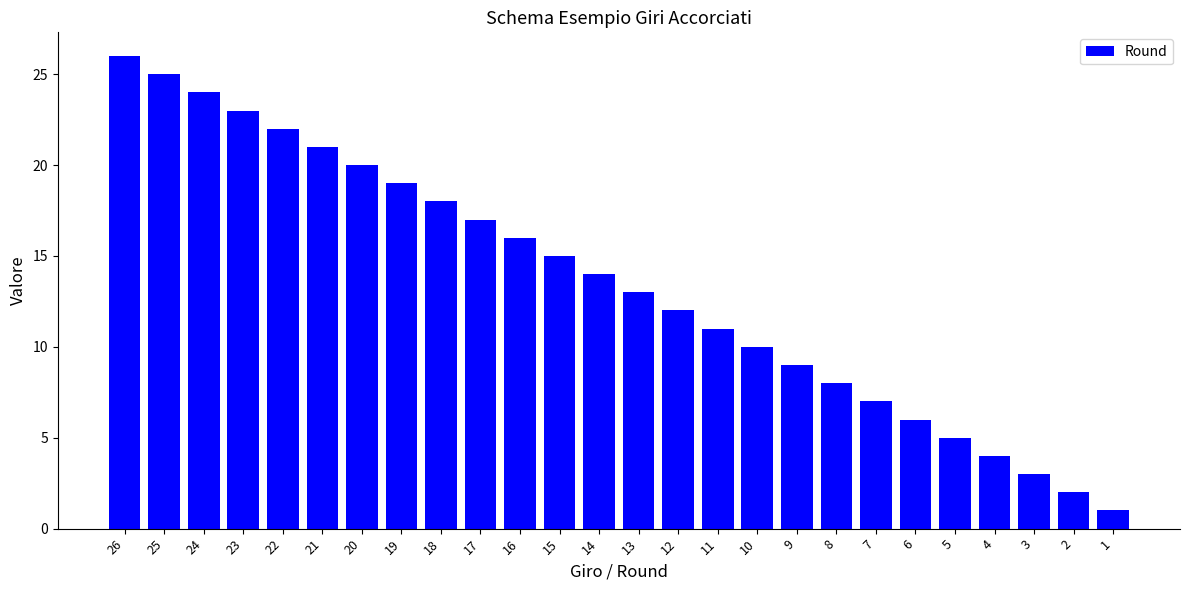

Which has a higher value, 7 or 25?

25